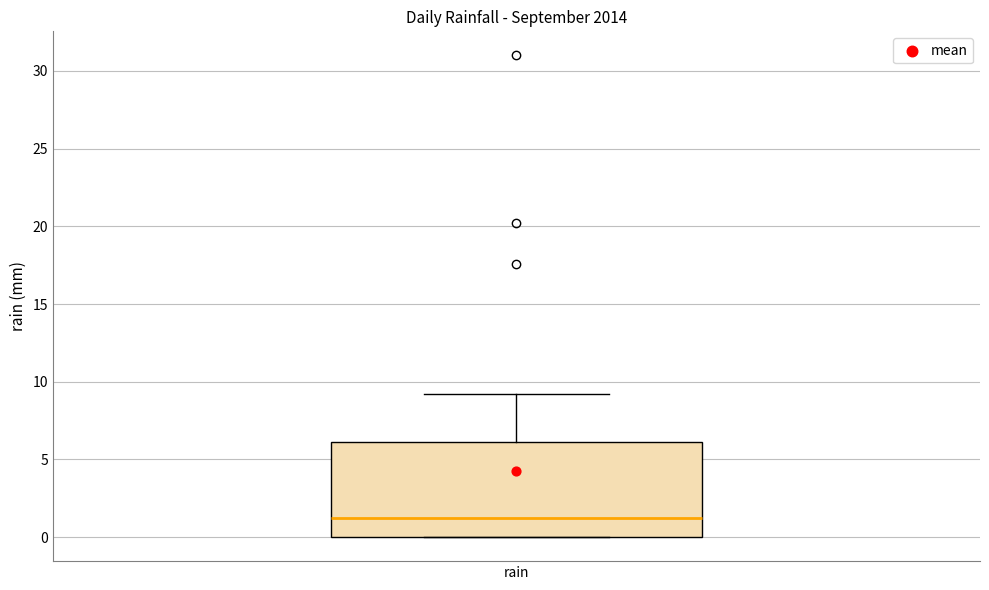

Where does the upper whisker of the box for rain end on the y-axis? The values are not printed on the chart, so give them approximately, as read against the axis.

9